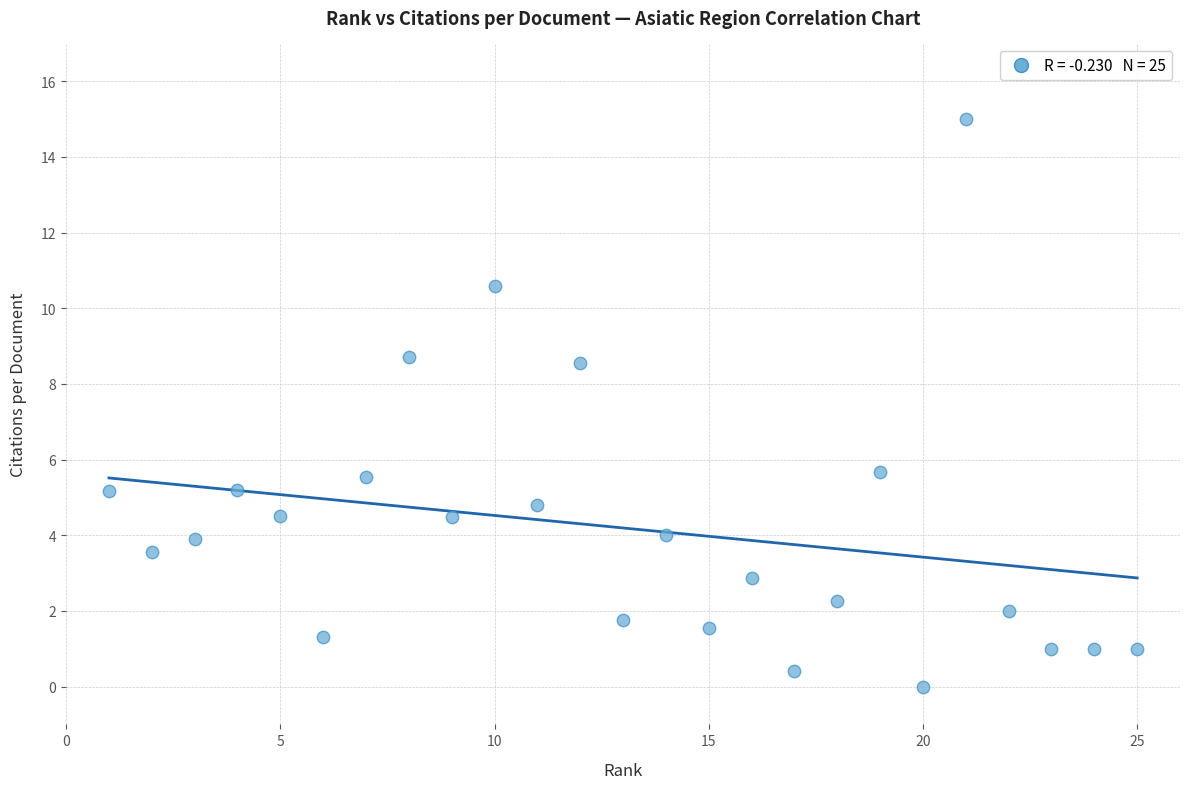

What is the range of X values (max minus min)?

24.0